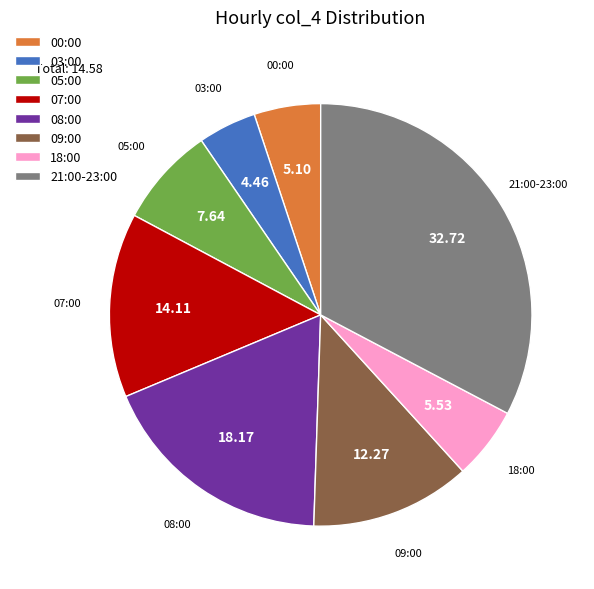

Between 09:00 and 18:00, which is larger?

09:00